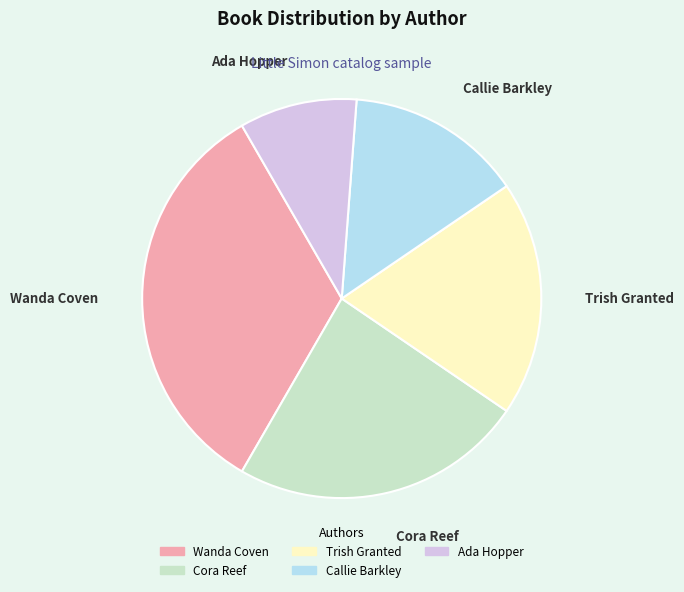

What is the ratio of the value at Cora Reef to the value at Ada Hopper?

2.5